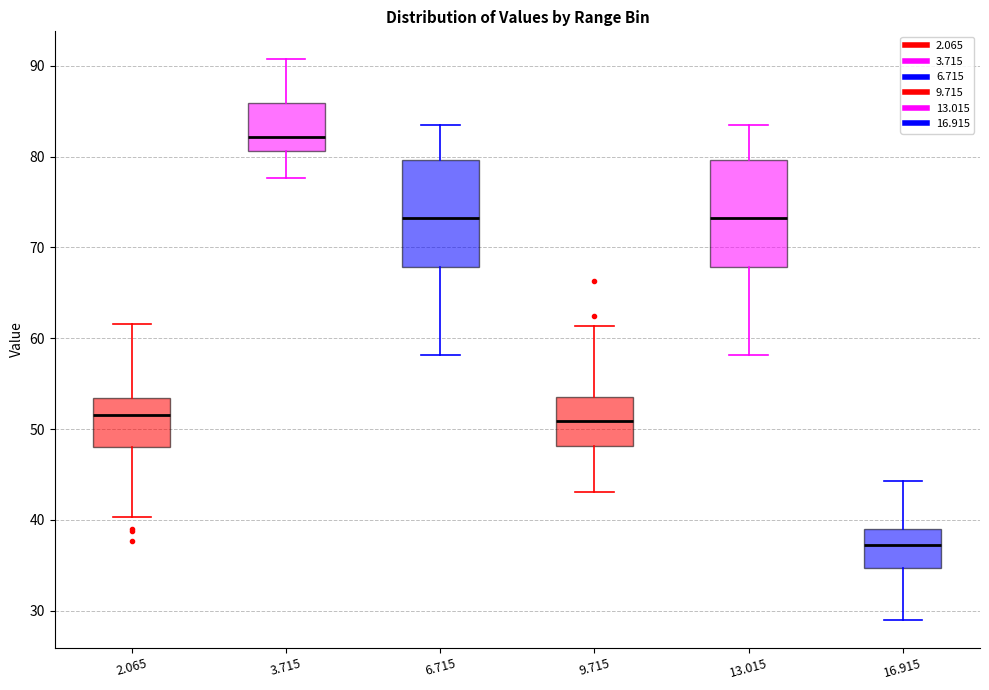

Reading left to right, read every box against the y-axis: the position of its median line, the range the box covers, and the ends of its whiskers. The values are not printed on the chart, so give them approximately, as read against the axis.

2.065: median 52, box 48 to 53, whiskers 40 to 62
3.715: median 82, box 81 to 86, whiskers 78 to 91
6.715: median 73, box 68 to 80, whiskers 58 to 84
9.715: median 51, box 48 to 53, whiskers 43 to 61
13.015: median 73, box 68 to 80, whiskers 58 to 84
16.915: median 37, box 35 to 39, whiskers 29 to 44